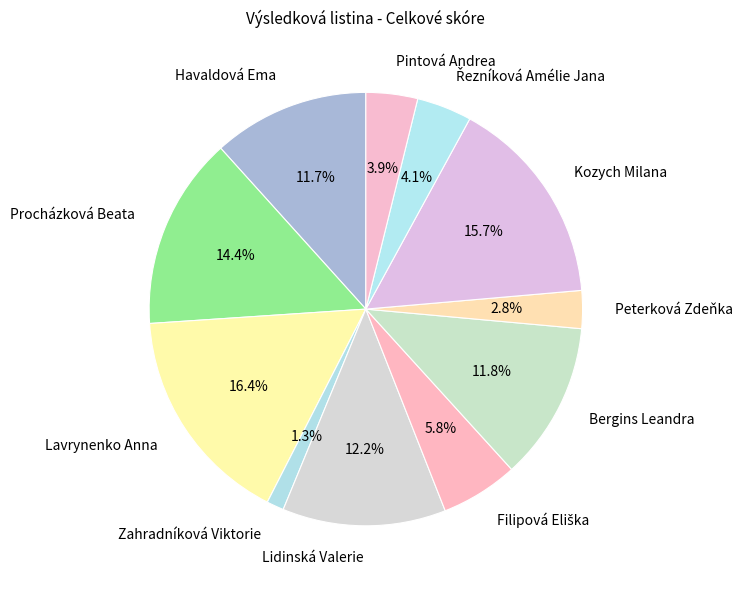

Combined, do Procházková Beata and Lavrynenko Anna account for over 50%?

No